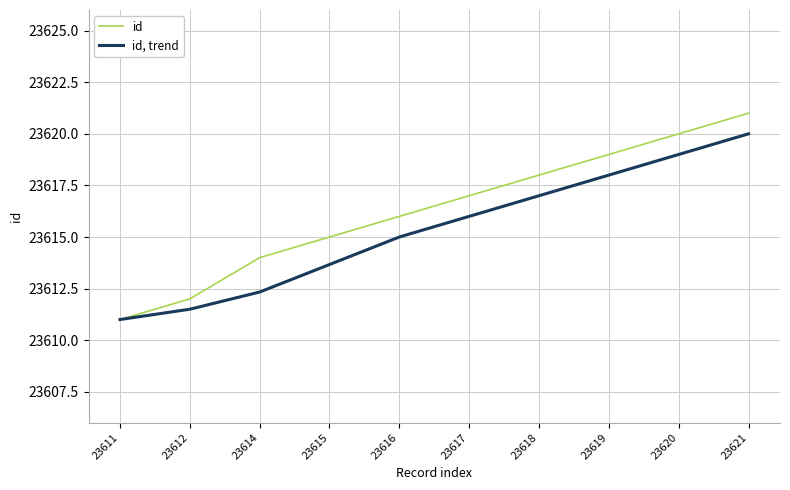

Does the chart have visible grid lines?

Yes